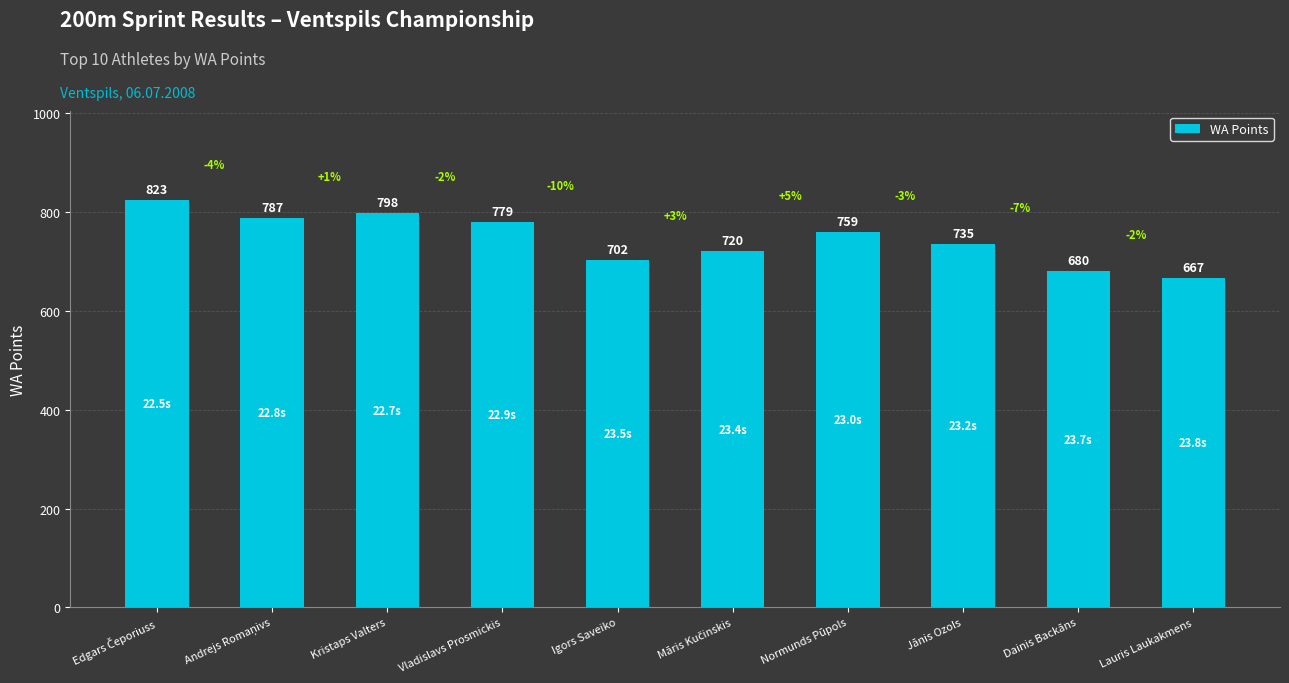

What is the maximum value shown in the chart?

823